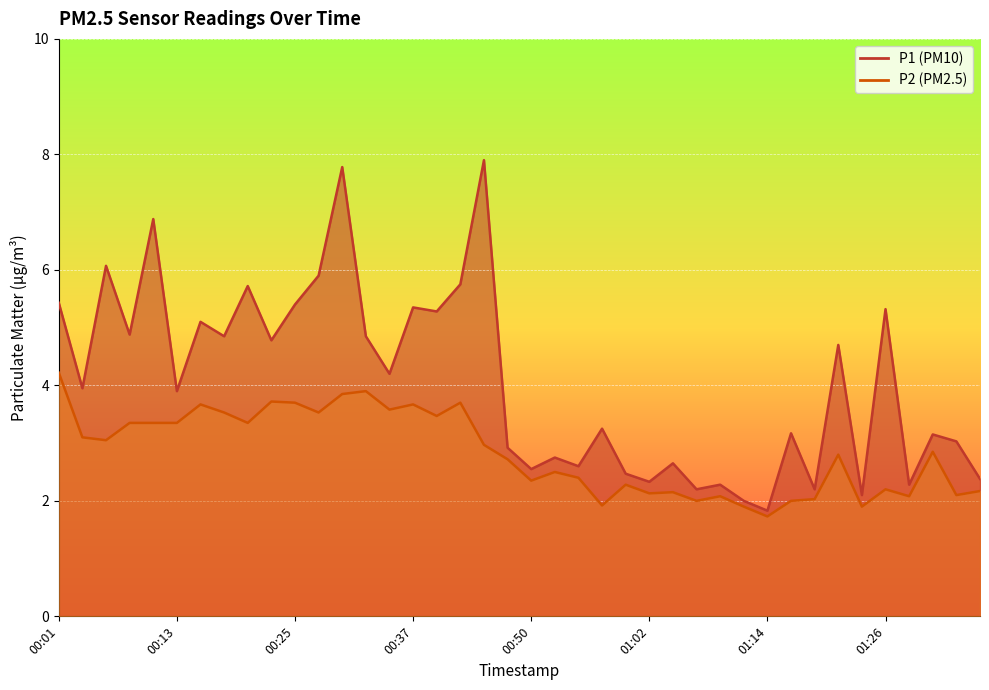

Which series has the largest total across all categories?

P1